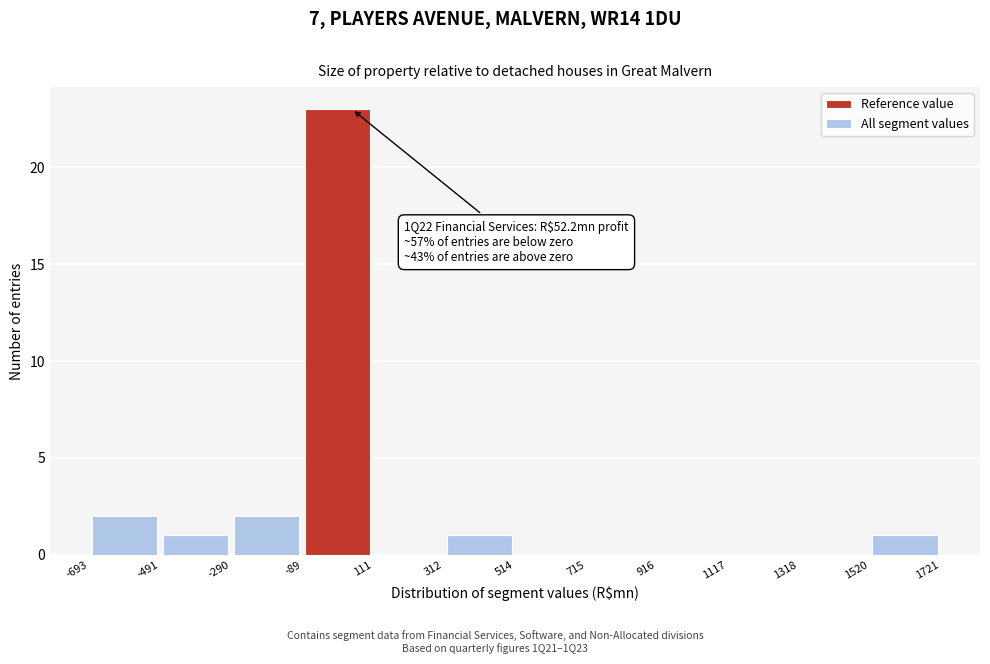

Over which range of the x-axis is the bar tallest?

-89 to 111